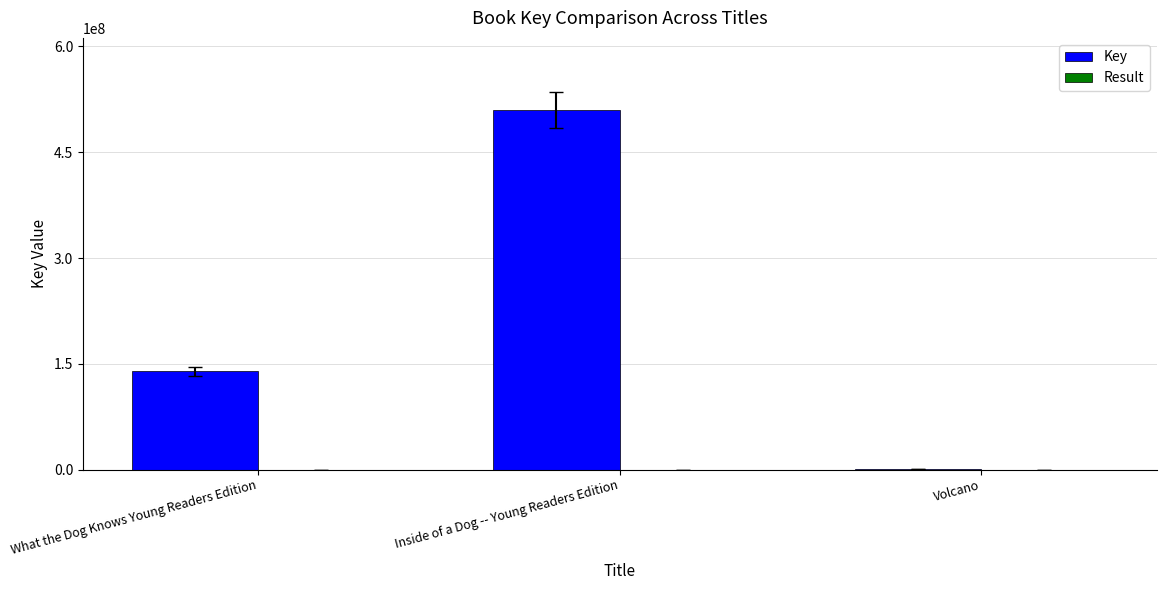

What is the sum of all Key values?

649568906